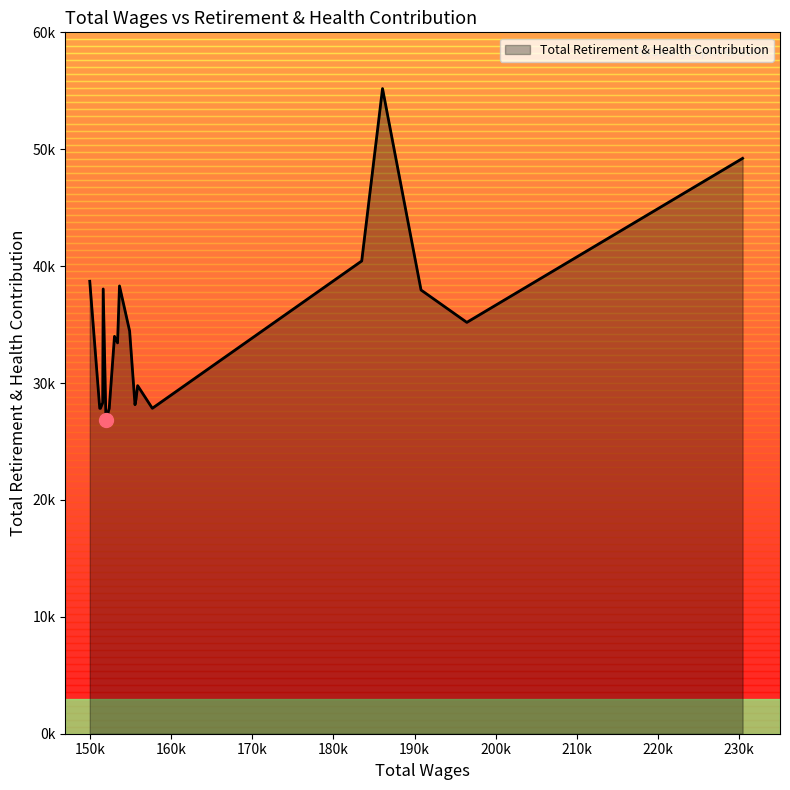

Does the chart have visible grid lines?

No